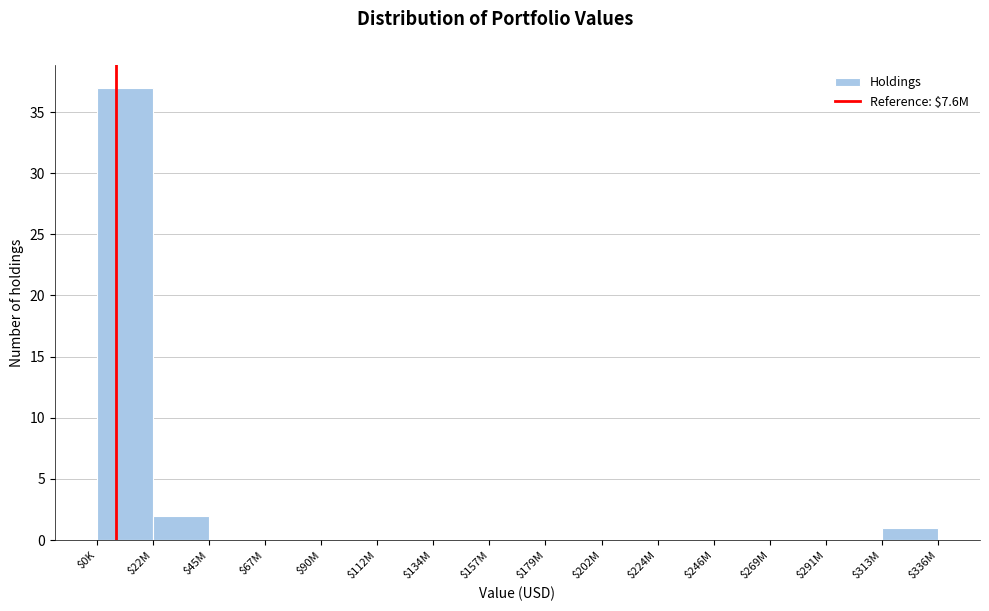

Which label corresponds to the largest value in the chart?

$0K